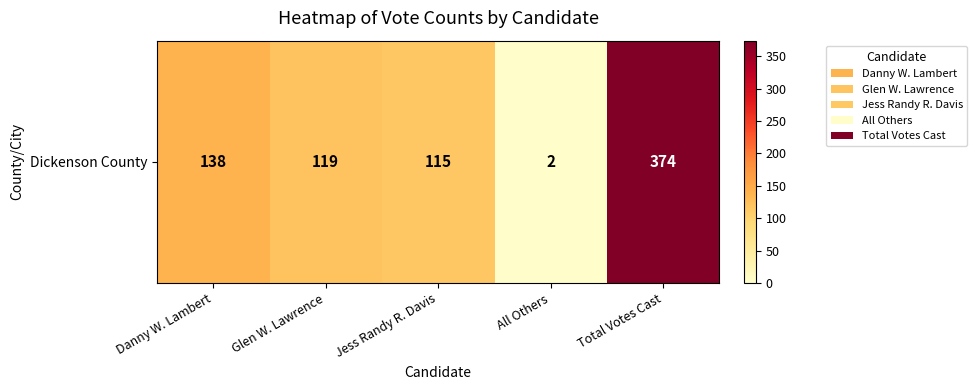

Reading left to right, what are all the values shown in this chart?

Danny W. Lambert=138	Glen W. Lawrence=119	Jess Randy R. Davis=115	All Others=2	Total Votes Cast=374